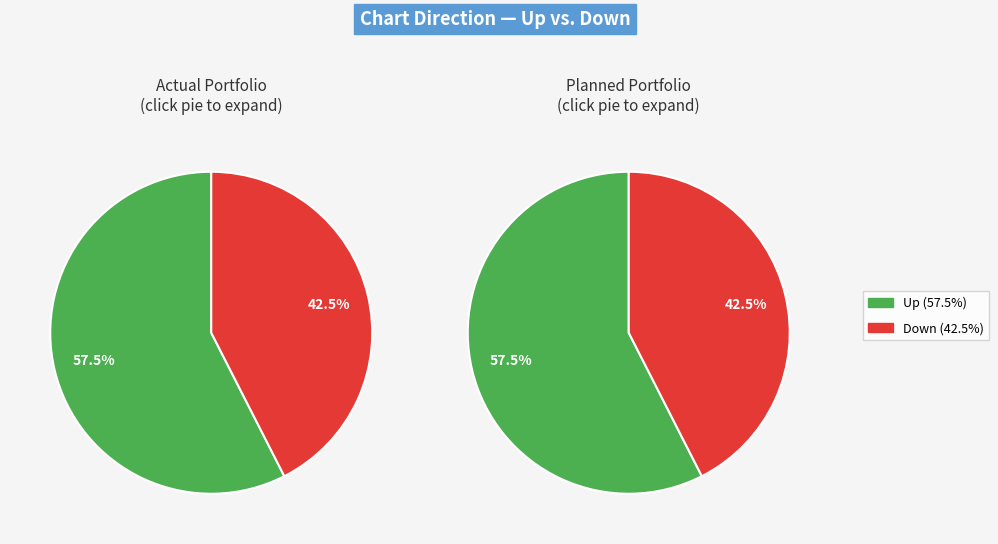

Which category has the smallest portion of the pie?

down